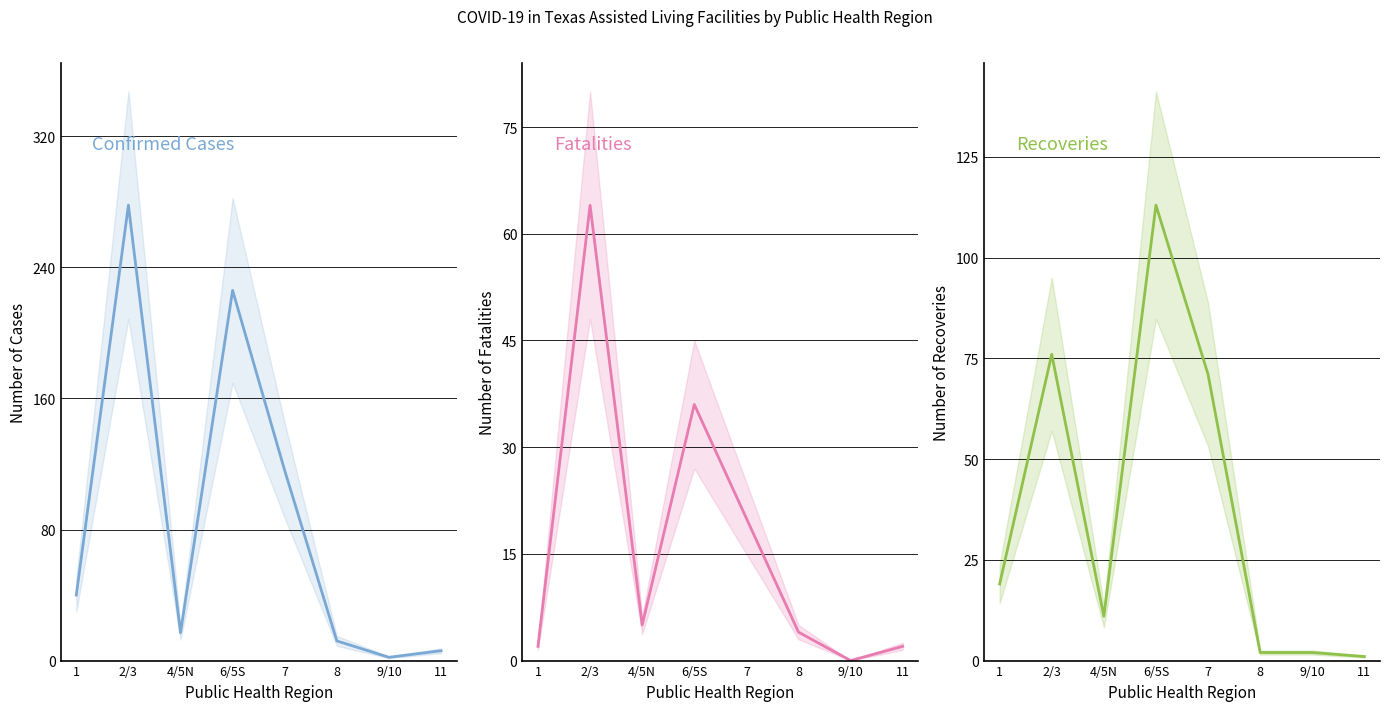

Reading left to right, transcribe all the data shown in this chart.

Confirmed Cases: 1=40	2/3=278	4/5N=17	6/5S=226	7=116	8=12	9/10=2	11=6
Fatalities: 1=2	2/3=64	4/5N=5	6/5S=36	7=20	8=4	9/10=0	11=2
Recoveries: 1=19	2/3=76	4/5N=11	6/5S=113	7=71	8=2	9/10=2	11=1